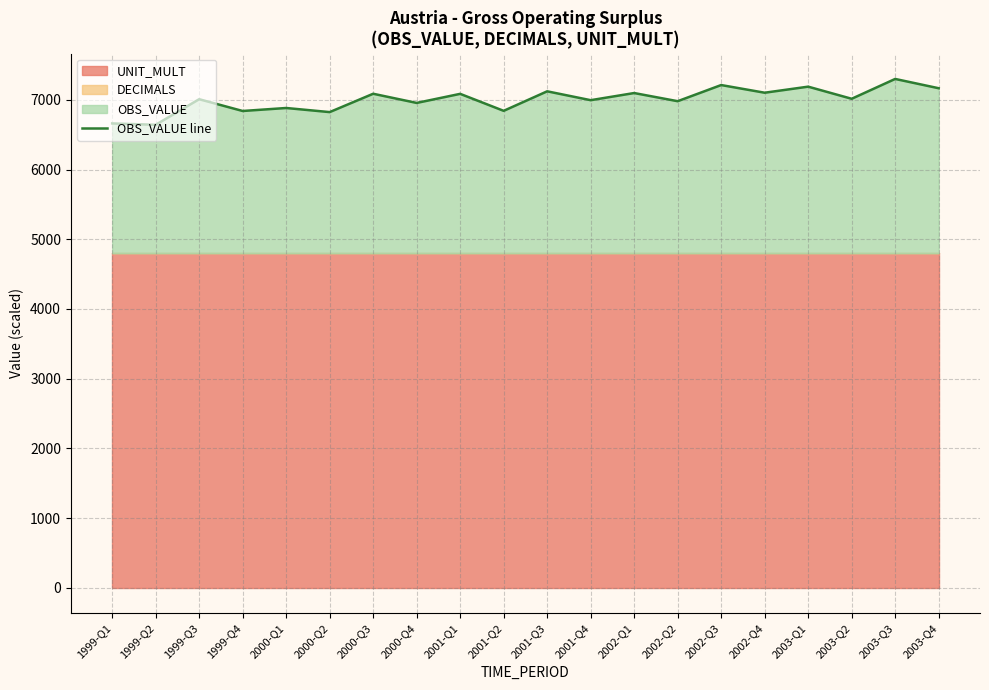

Reading left to right, what are all the values shown in this chart?

1999-Q1=6662.6	1999-Q2=6643.0	1999-Q3=7010.2	1999-Q4=6841.1	2000-Q1=6884.1	2000-Q2=6825.2	2000-Q3=7088.5	2000-Q4=6956.8	2001-Q1=7087.1	2001-Q2=6843.3	2001-Q3=7123.5	2001-Q4=6996.2	2002-Q1=7098.7	2002-Q2=6981.6	2002-Q3=7213.4	2002-Q4=7103.3	2003-Q1=7190.3	2003-Q2=7016.4	2003-Q3=7301.0	2003-Q4=7167.6